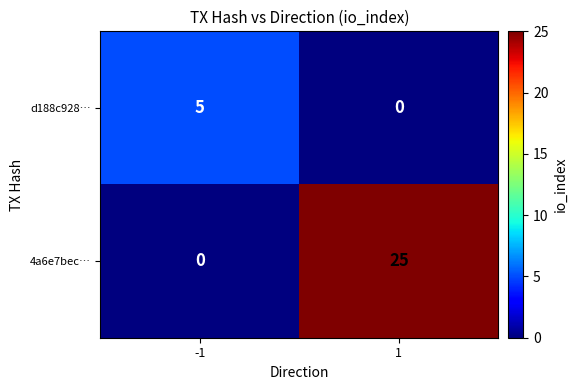

Reading right to left, list all the values displayed in this chart.

d188c928…: 0	5
4a6e7bec…: 25	0